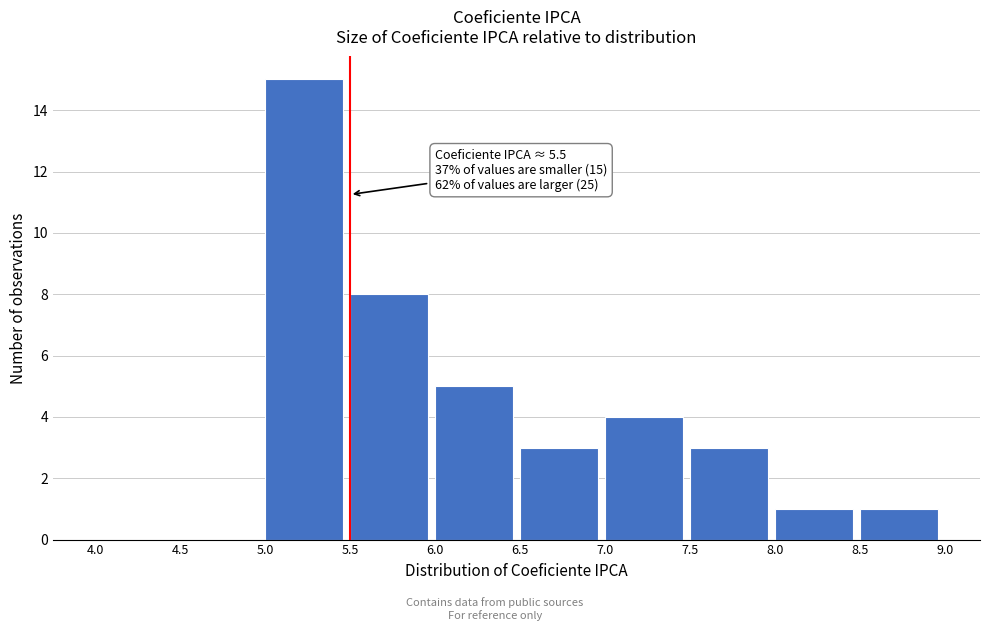

Which range on the x-axis has the tallest bar?

5.0 to 5.5